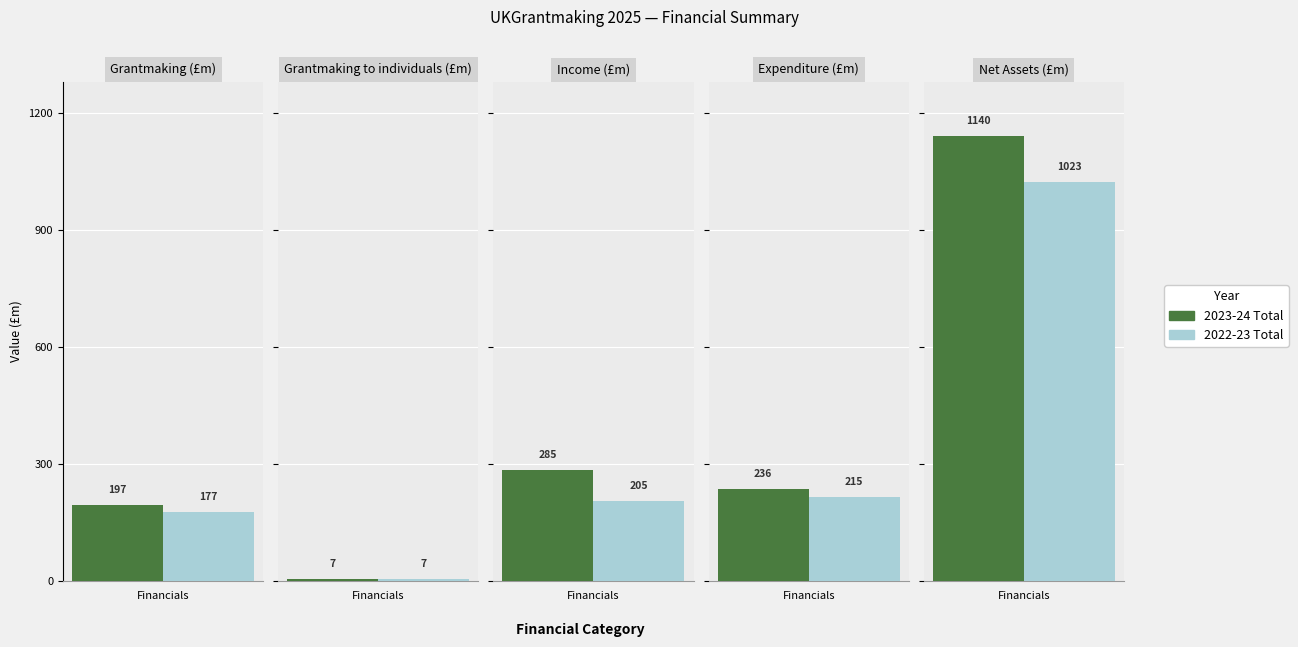

Which series has the widest spread of values?

2023-24 Total